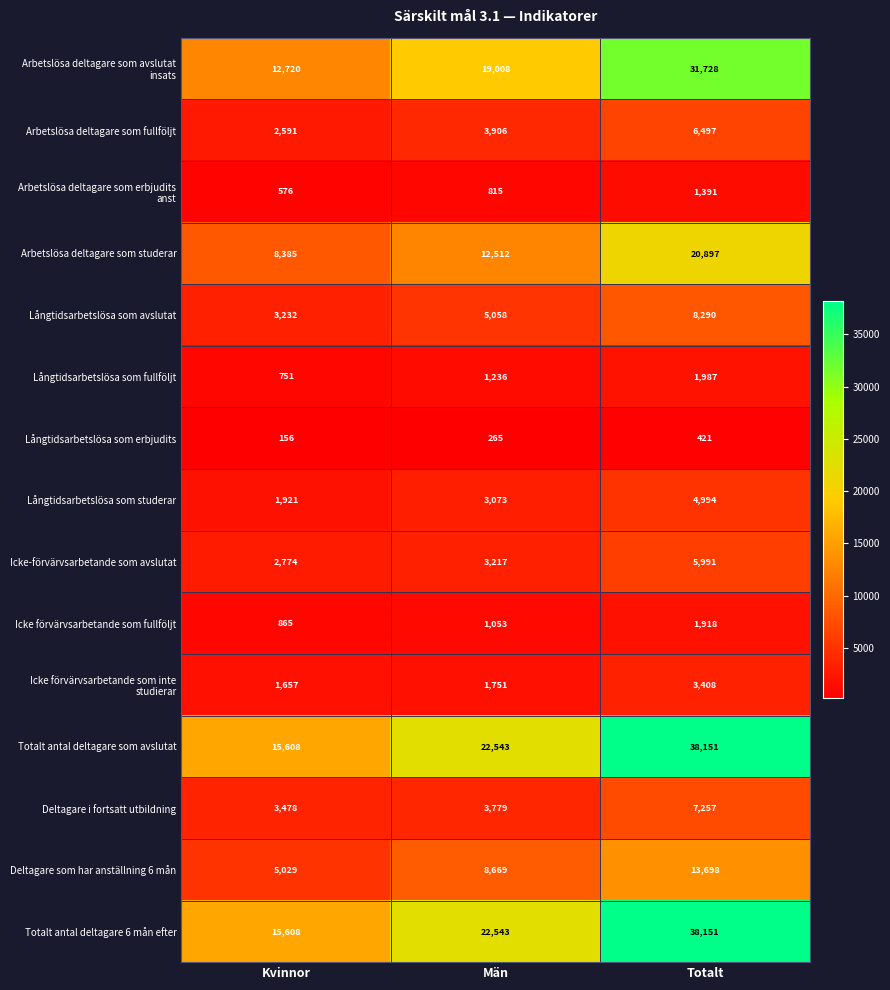

Count the number of data series in this chart.

15